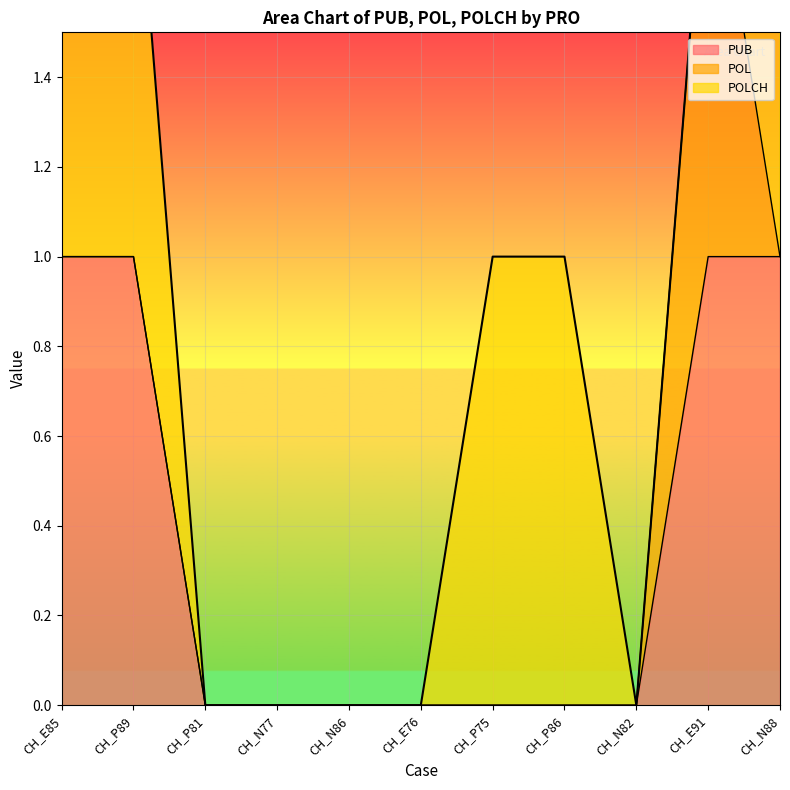

What is the sum of all PUB values?

4